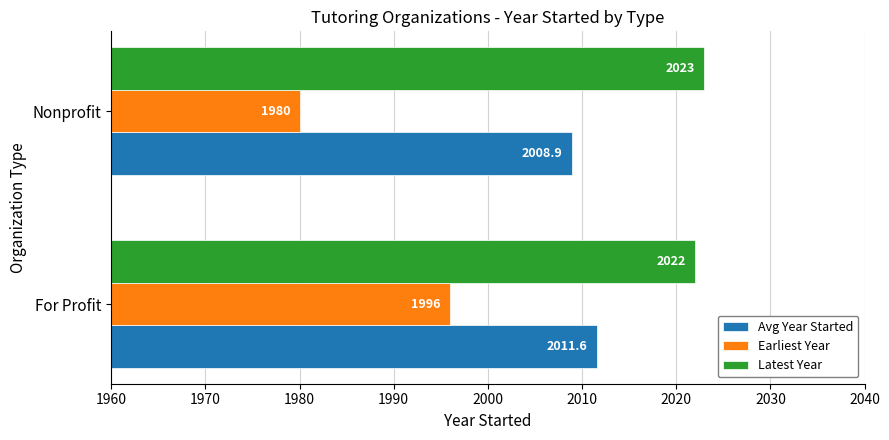

Which series has the largest total across all categories?

Latest Year